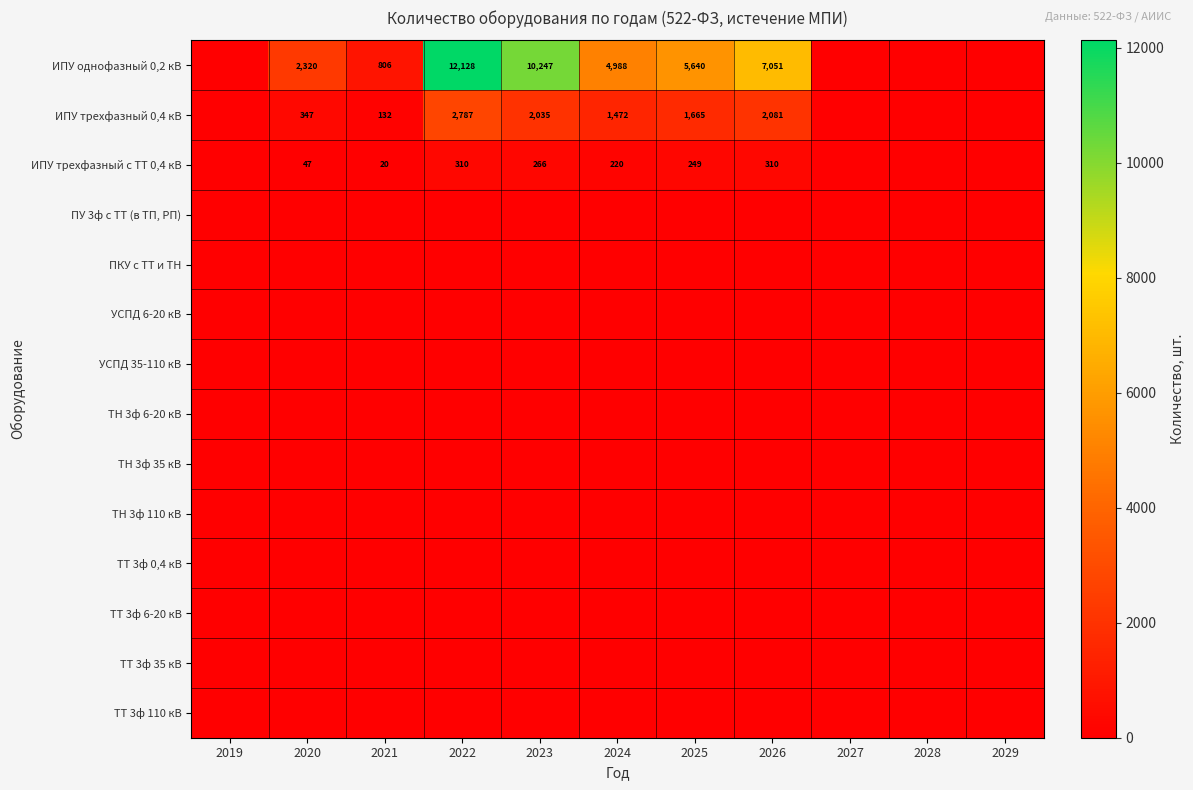

Is it true that ИПУ однофазный 0,2 кВ equals 2320 at 2020?

True